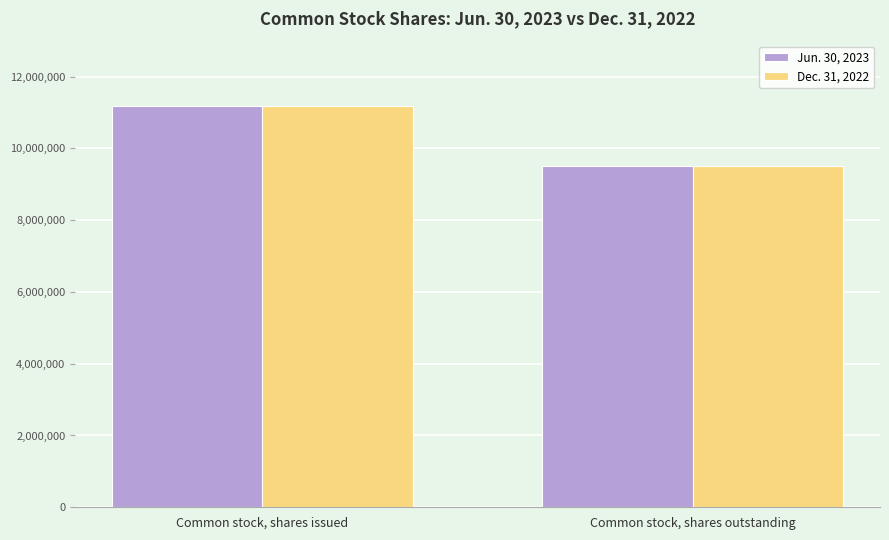

At how many categories does at least one series exceed 9757618?

1